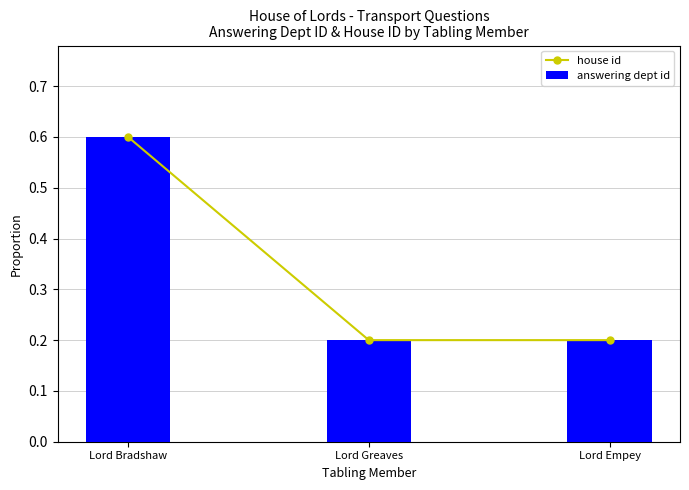

What is the value of the house id bar at the 3rd from the left?

0.2